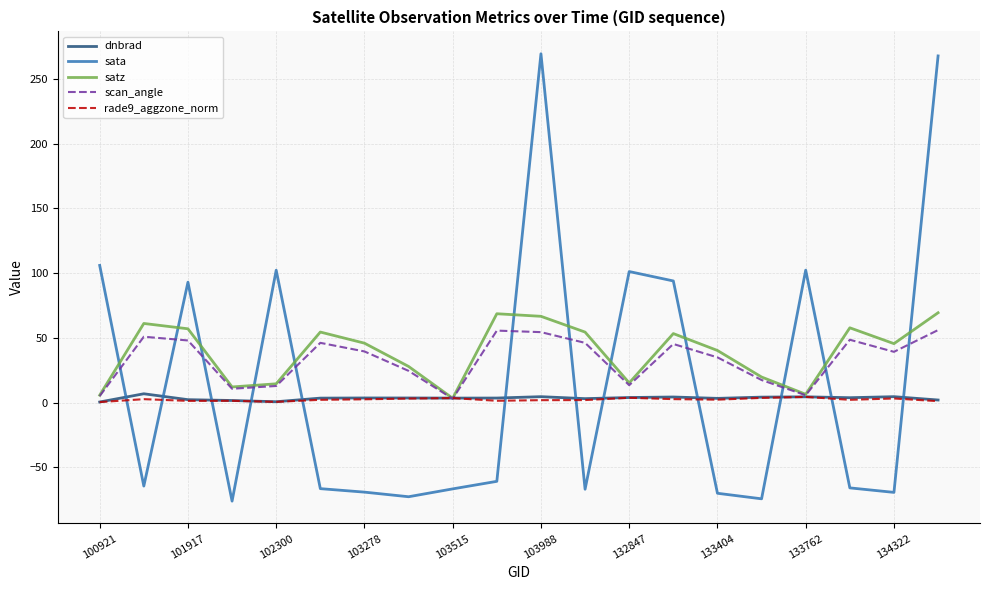

What is the maximum value shown in the chart?

269.6